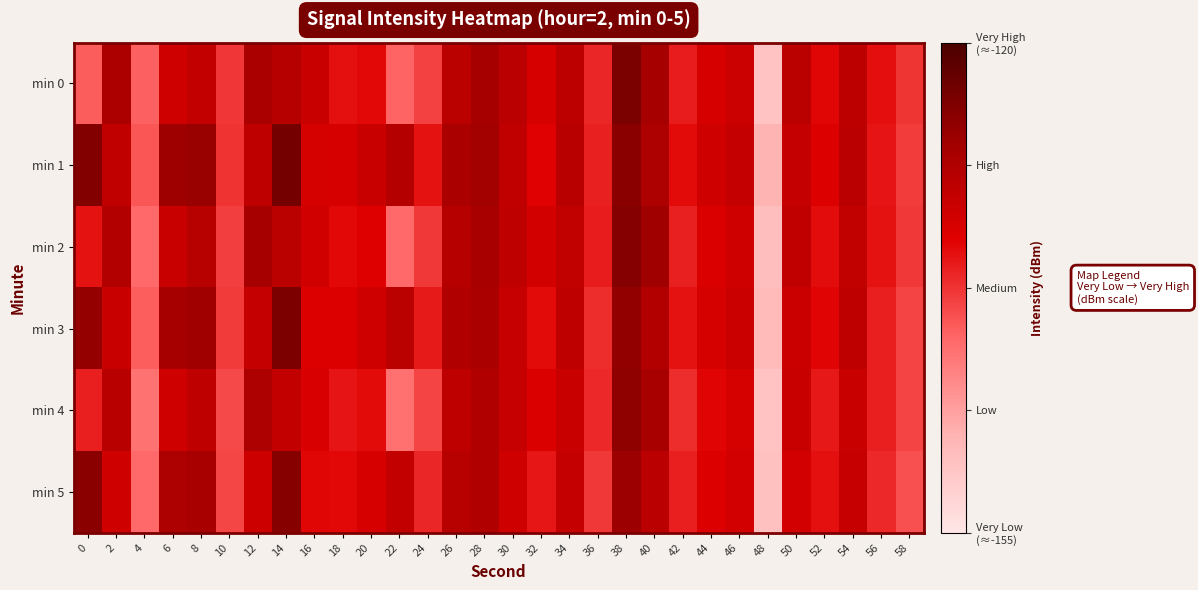

How many distinct data groups are displayed?

6